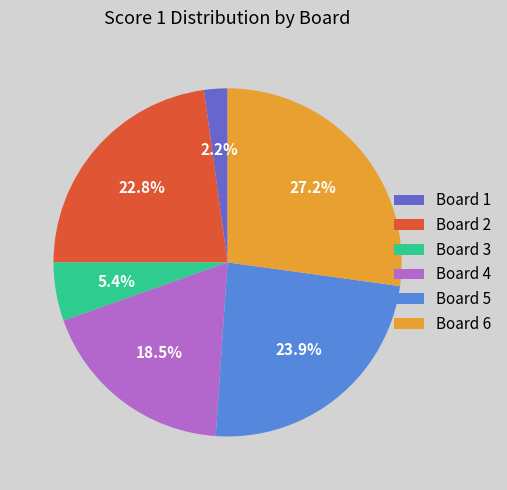

To the nearest percent, what percentage of the pie is Board 6?

27%